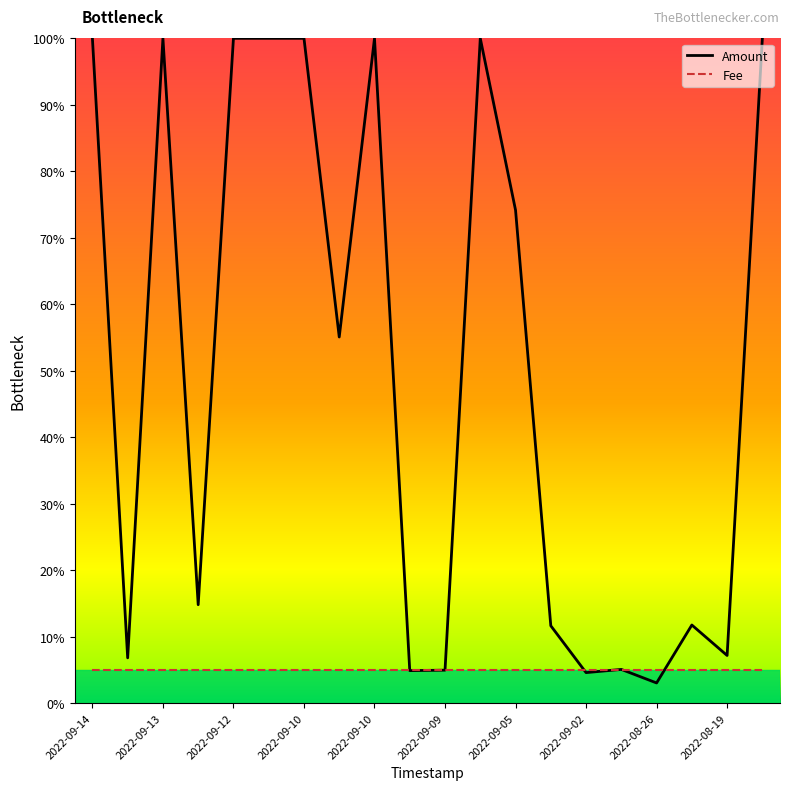

List the series in order of their overall mean, lowest first.

Fee, Amount